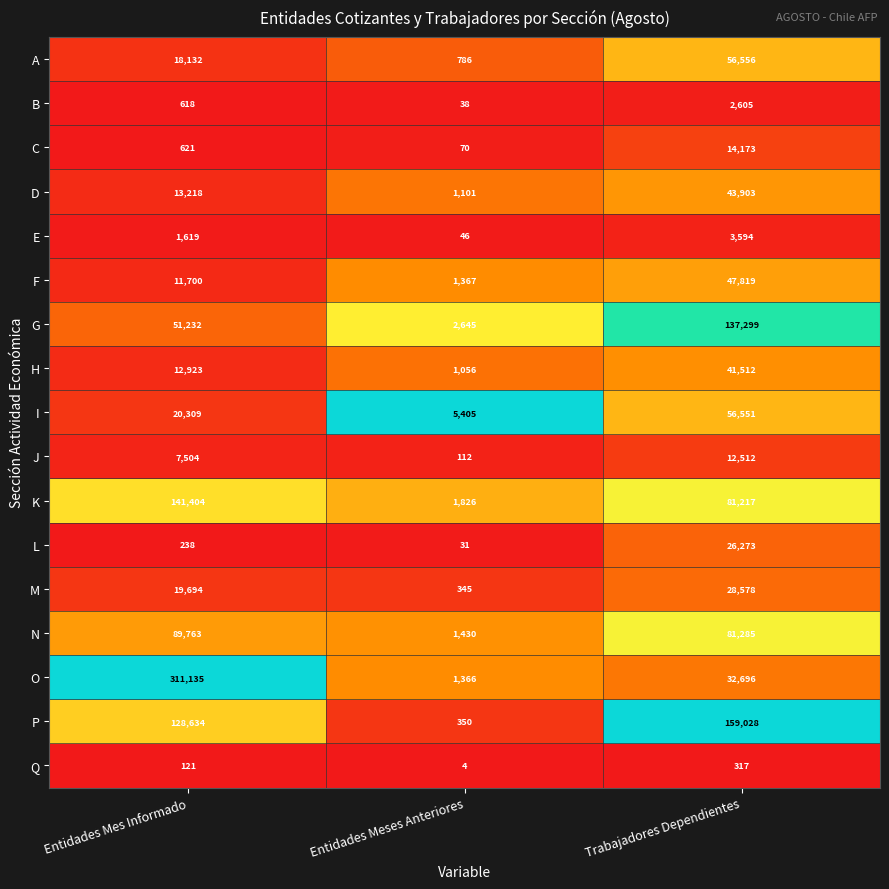

What is the total value across all series at Entidades Mes Informado?

828865